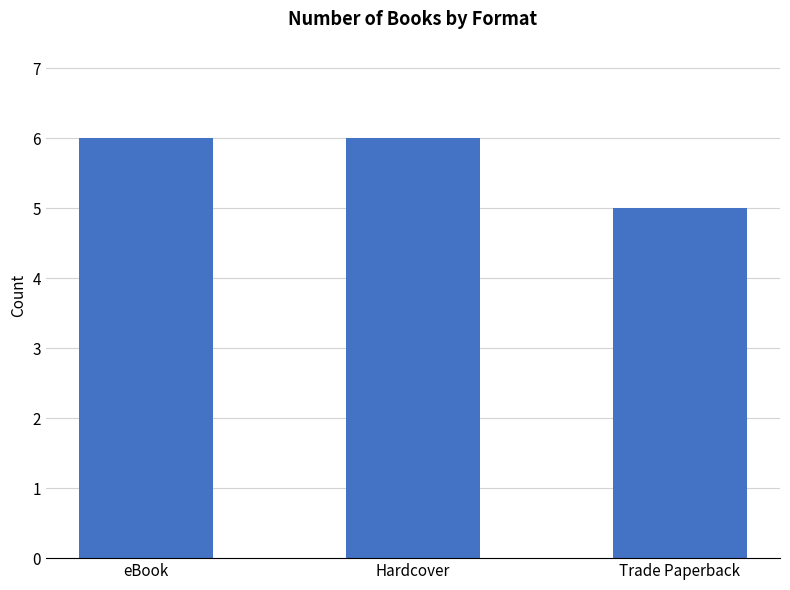

The value at eBook is 6. True or false?

True